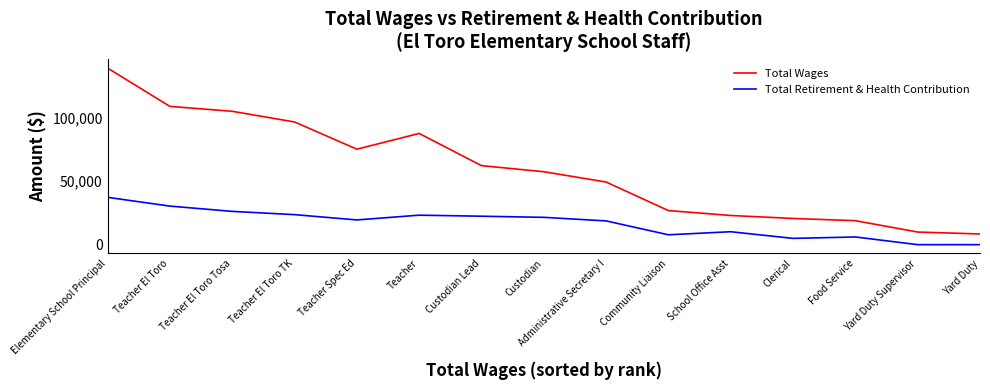

Where is the first local maximum for Total Wages?

Teacher